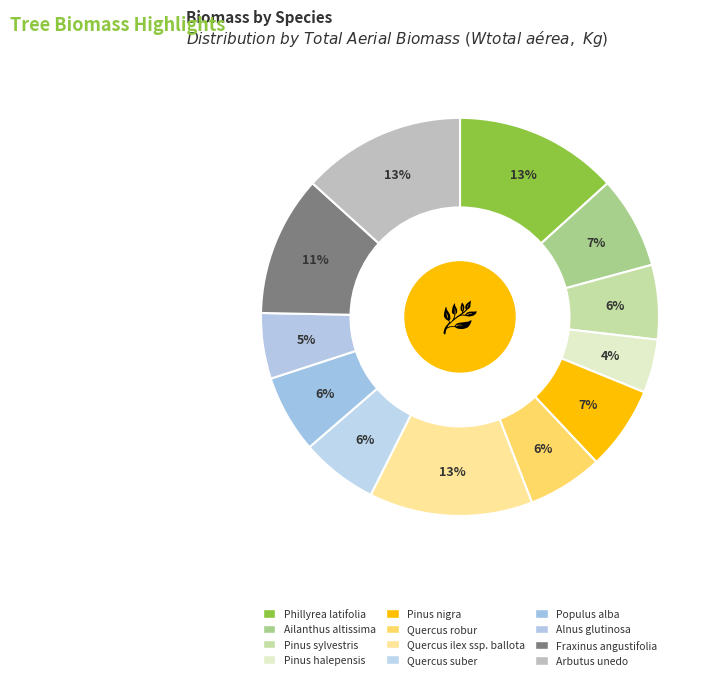

What is the largest slice in the pie chart?

Phillyrea latifolia